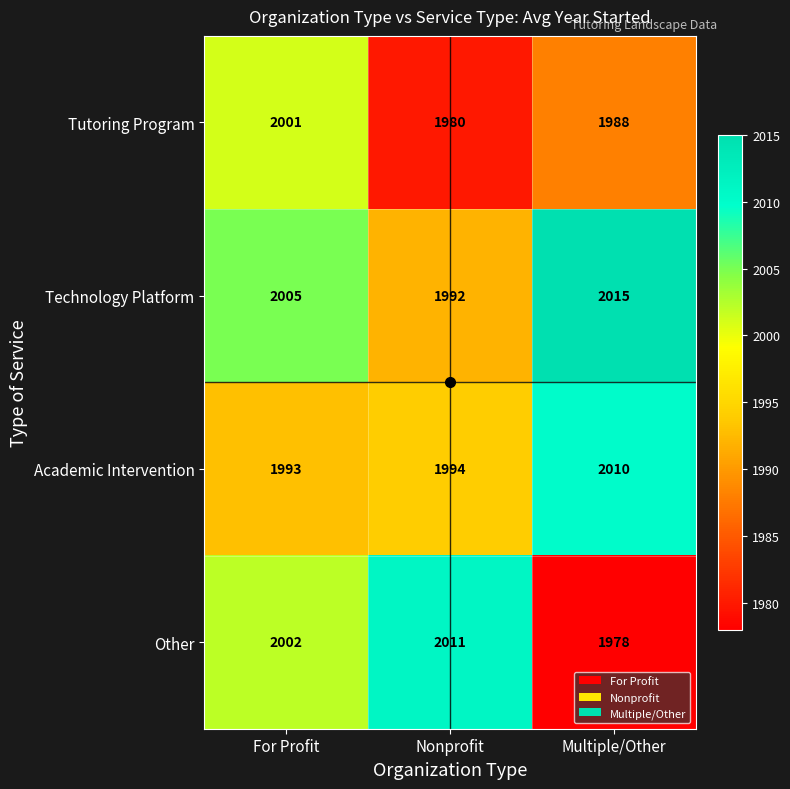

The value of Academic Intervention at For Profit is 2951. True or false?

False